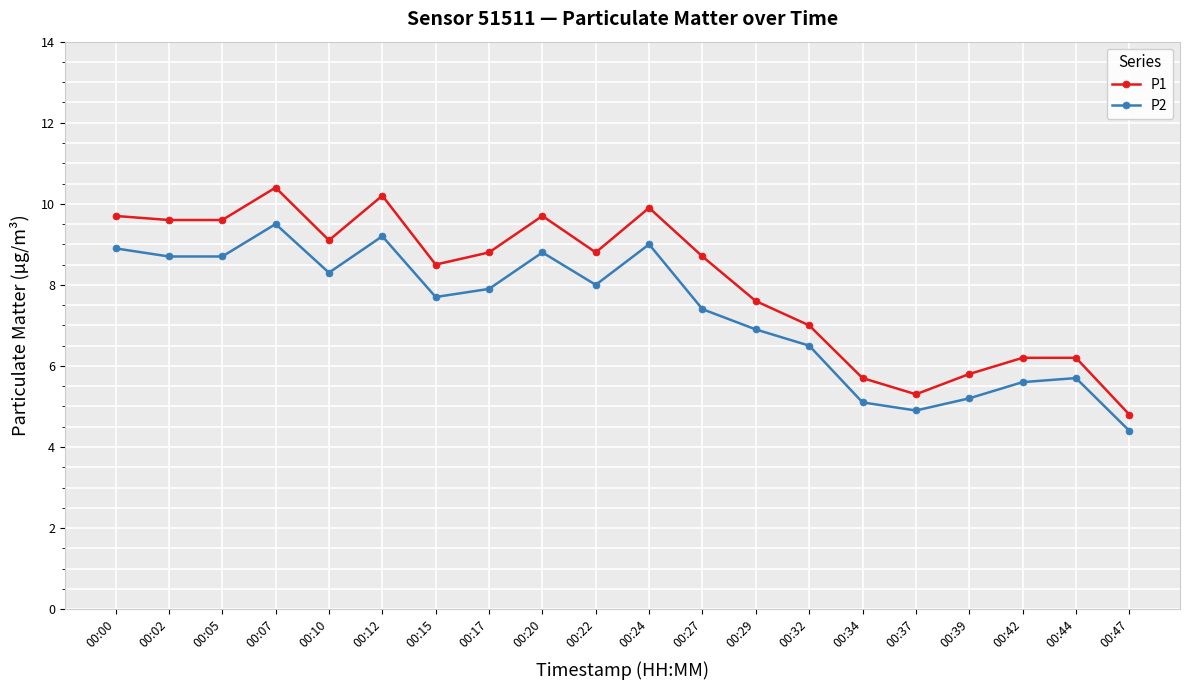

What is the total value across all series at 00:05?

18.3